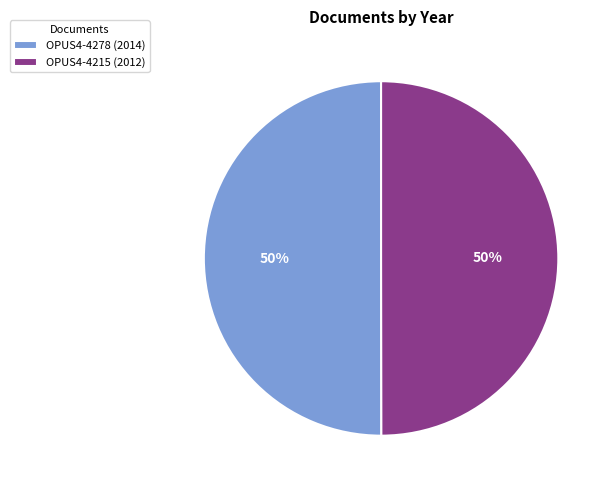

How many slices are in this pie chart?

2